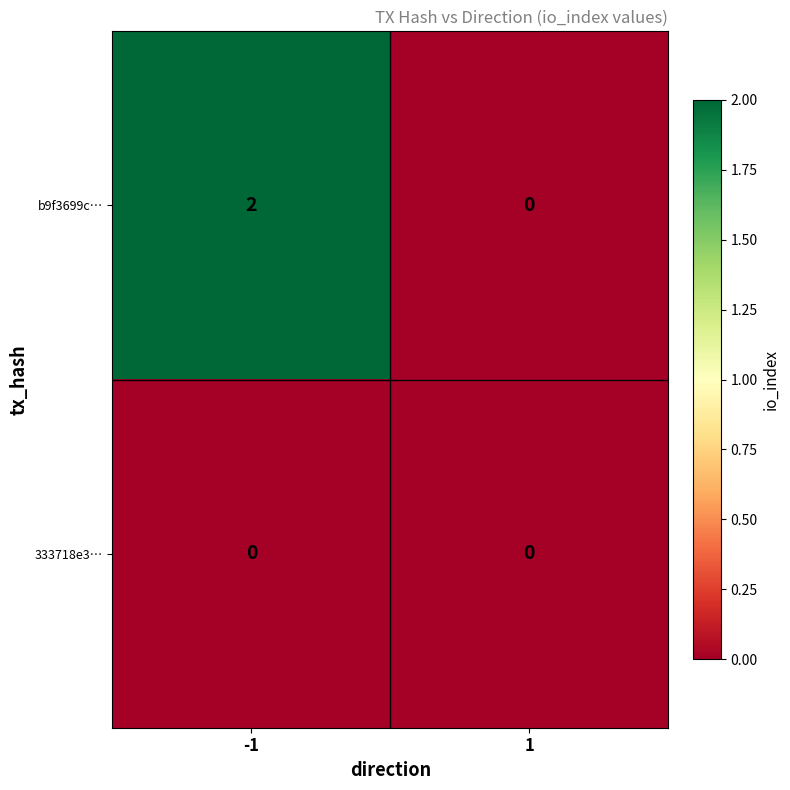

Which series has the largest total across all categories?

b9f3699c…